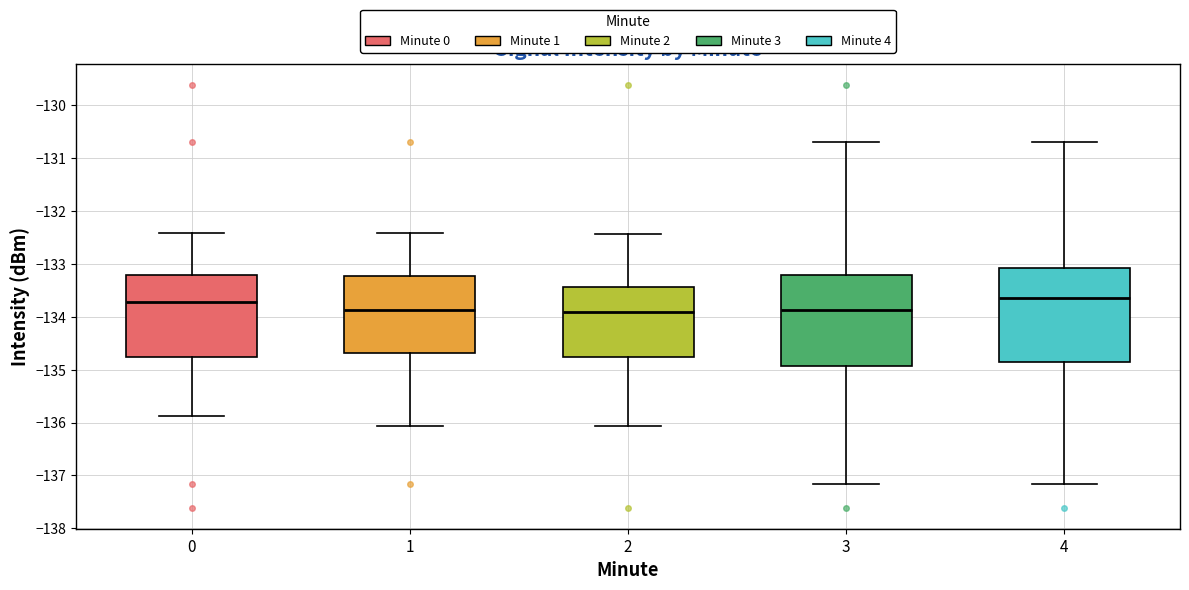

Reading left to right, read every box against the y-axis: the position of its median line, the range the box covers, and the ends of its whiskers. The values are not printed on the chart, so give them approximately, as read against the axis.

0: median -133.7, box -134.8 to -133.2, whiskers -135.9 to -132.4
1: median -133.9, box -134.7 to -133.2, whiskers -136.1 to -132.4
2: median -133.9, box -134.8 to -133.4, whiskers -136.1 to -132.4
3: median -133.9, box -134.9 to -133.2, whiskers -137.2 to -130.7
4: median -133.6, box -134.9 to -133.1, whiskers -137.2 to -130.7